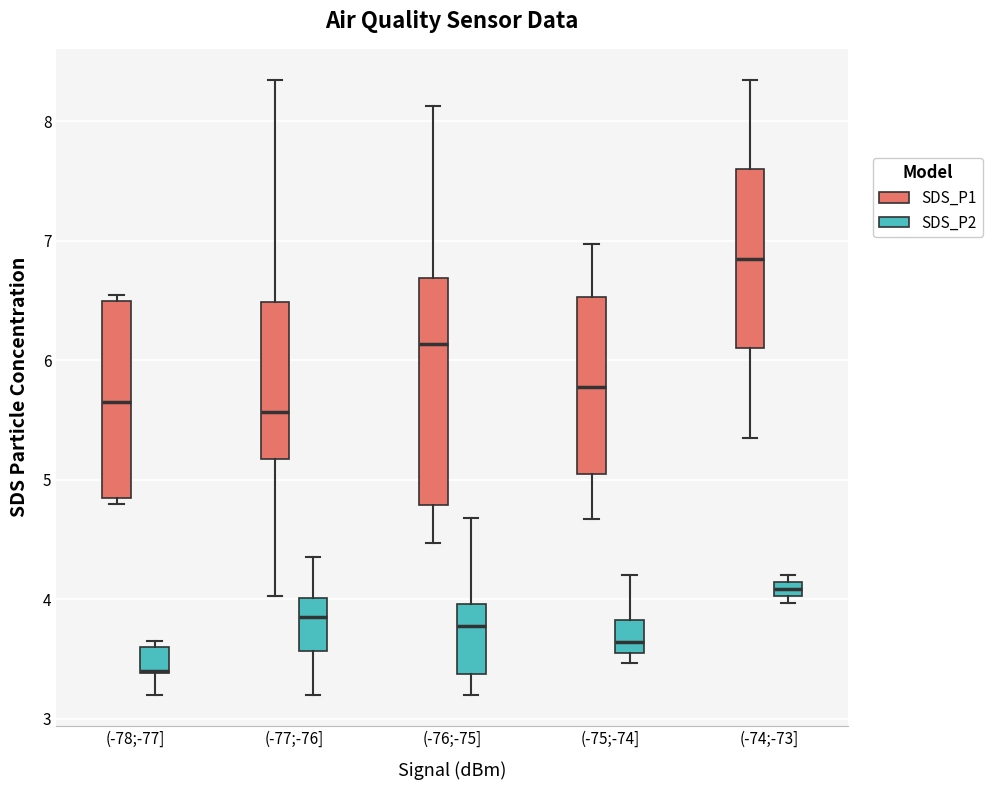

Comparing the boxes themselves (not the whiskers), which one is the tallest?

(-76;-75] (SDS_P1)